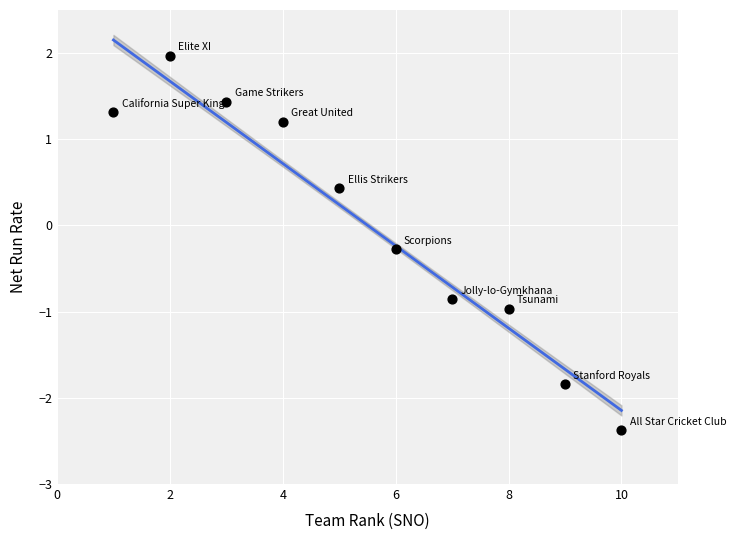

What Y value in the scatter plot is closest to 0?

-0.3